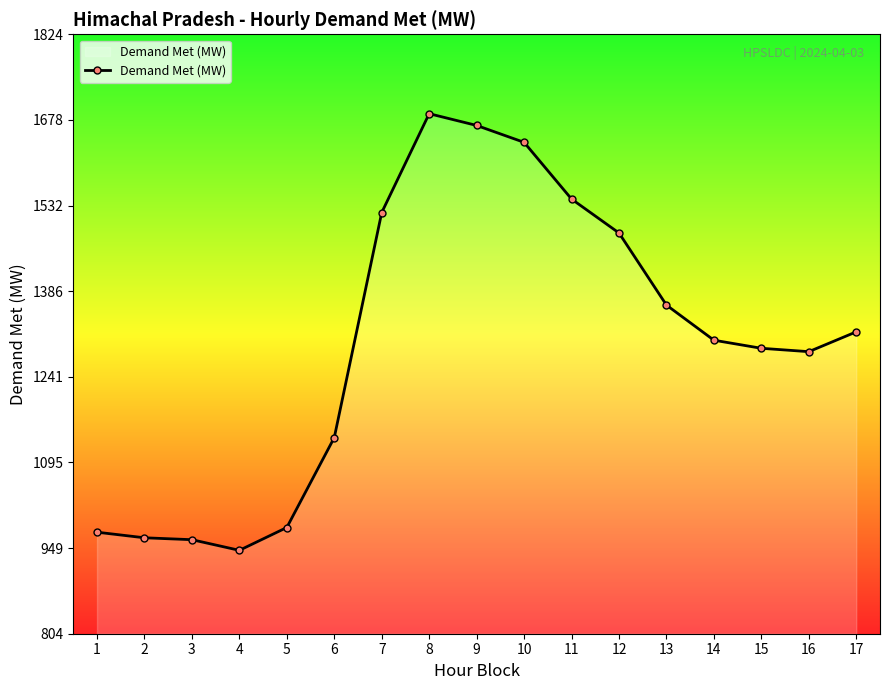

What is the approximate value at 12?

1486.0